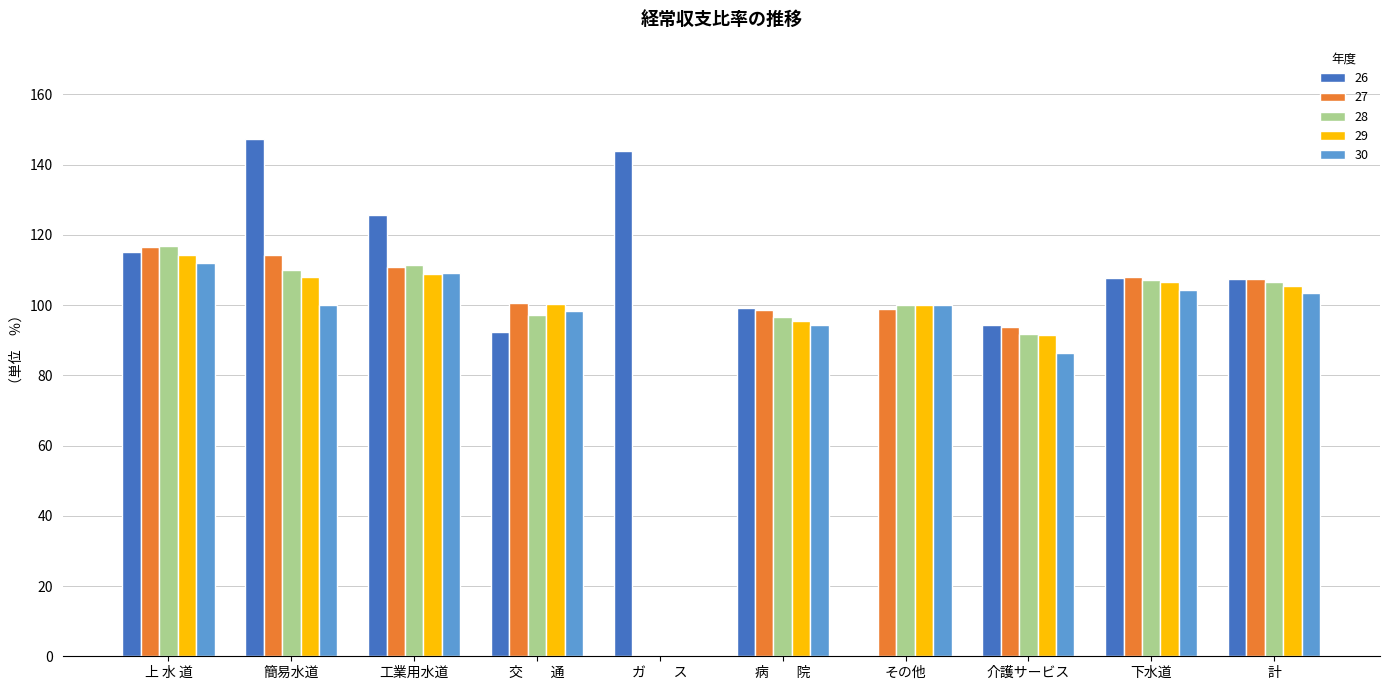

What is the average value of the 29 series?

93.0